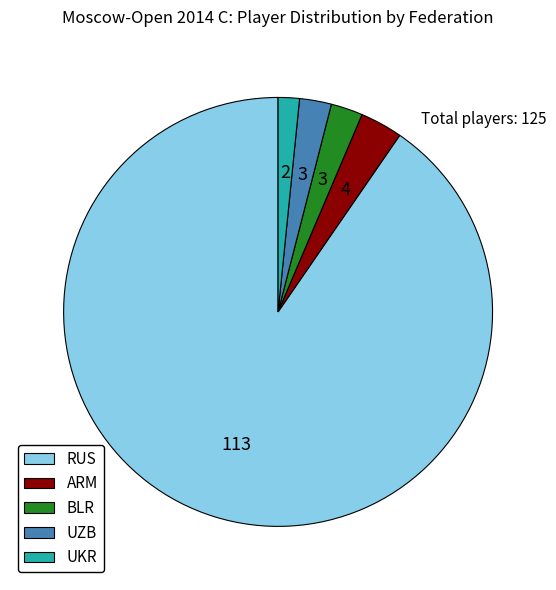

Is it true that ARM is 3% of the pie?

True